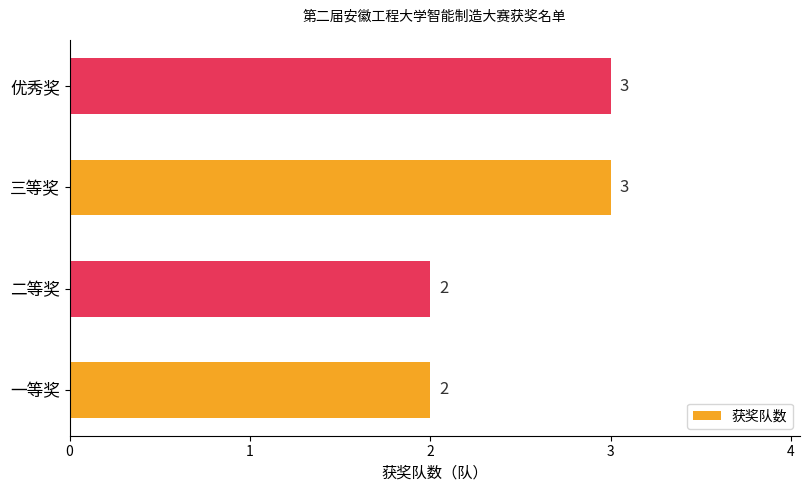

How many values are between 2 and 3?

4